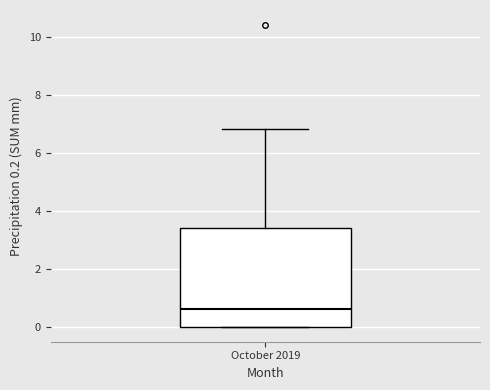

Transcribe this box plot: give where the median line is, the range the box spans, and where the two whiskers end, as read against the y-axis. The values are not printed on the chart, so give them approximately, as read against the axis.

median 0.6, box 0.0 to 3.4, whiskers 0.0 to 6.8